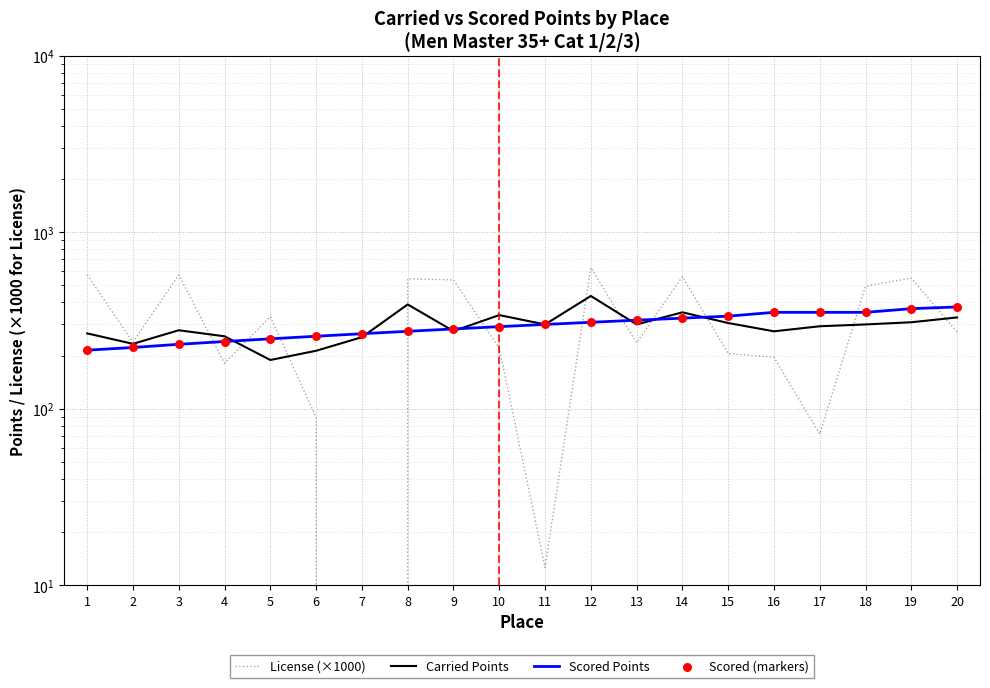

What are all the series names shown in the legend?

License (×1000), Carried Points, Scored Points, Scored (markers)